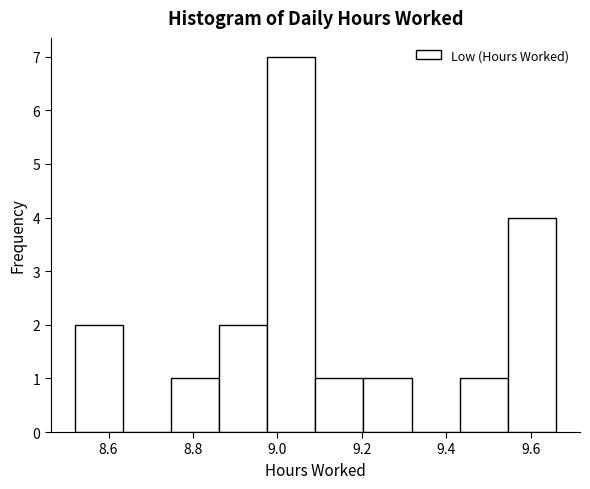

Reading left to right, transcribe this chart: for each bar, give the range it covers on the x-axis and its height. Neither the bar edges nor the heights are printed on the chart, so give them approximately, as read against the axes.

8.520 to 8.634: 2
8.634 to 8.748: 0
8.748 to 8.862: 1
8.862 to 8.976: 2
8.976 to 9.090: 7
9.090 to 9.204: 1
9.204 to 9.318: 1
9.318 to 9.432: 0
9.432 to 9.546: 1
9.546 to 9.660: 4